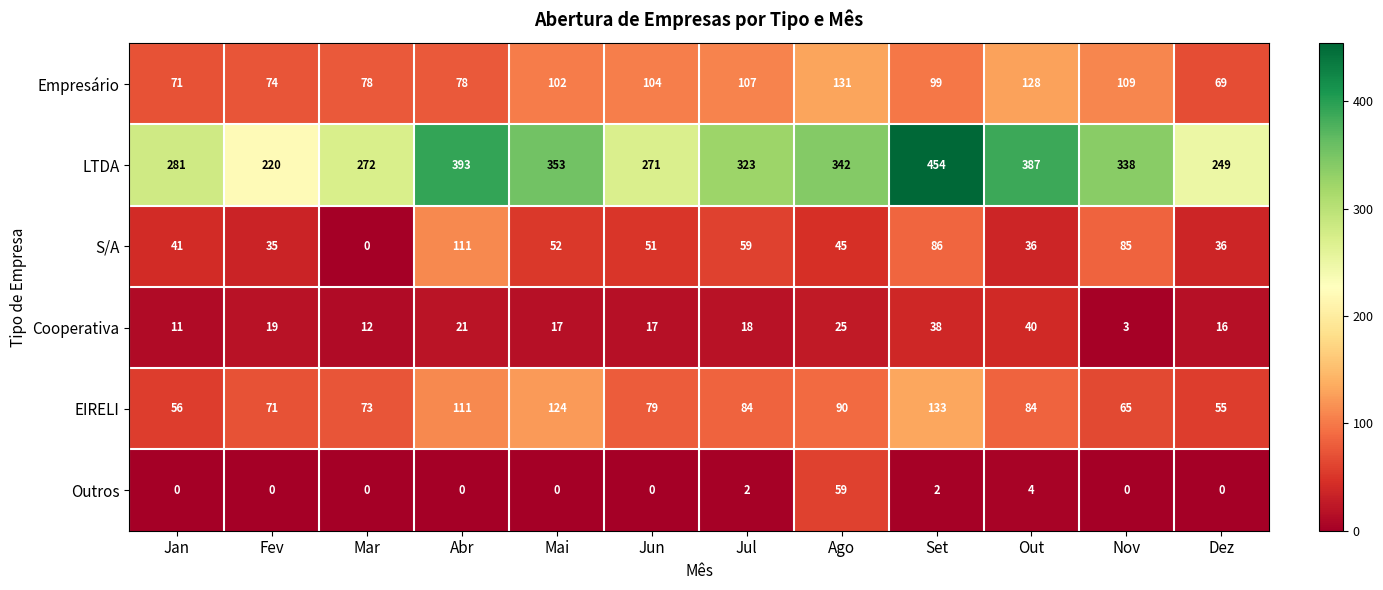

Read the LTDA value at Fev.

220